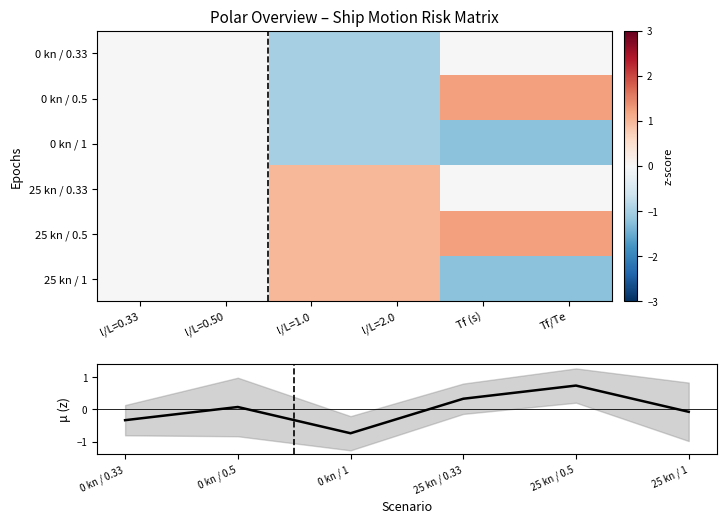

How many data points in 0 kn / 1 are less than 0?

4